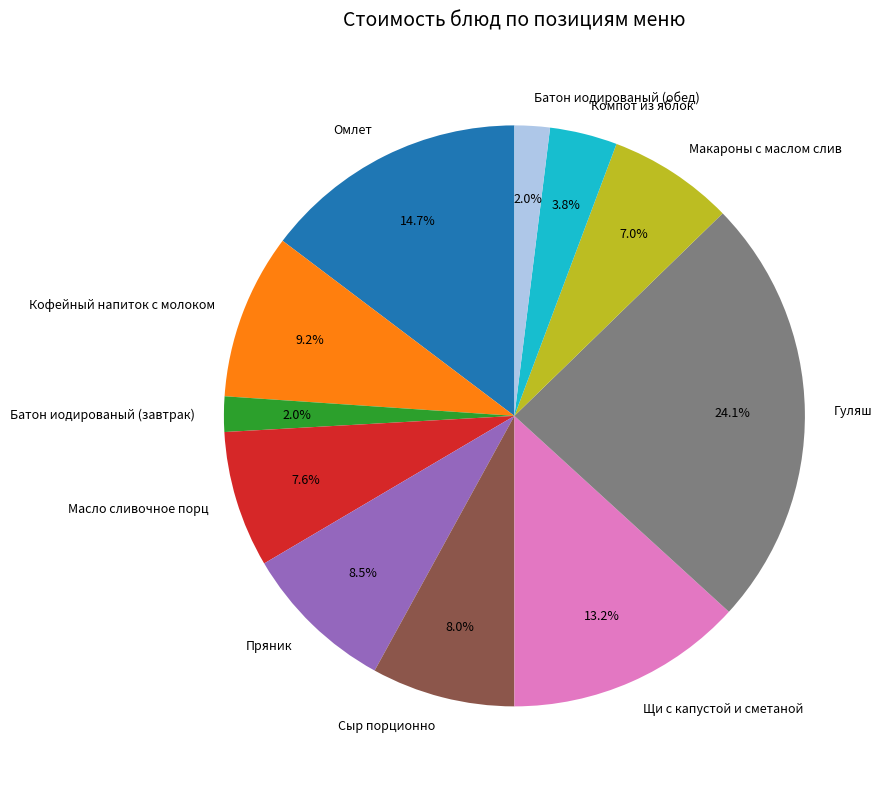

Is it true that Батон иодированый (завтрак) is 2% of the pie?

True